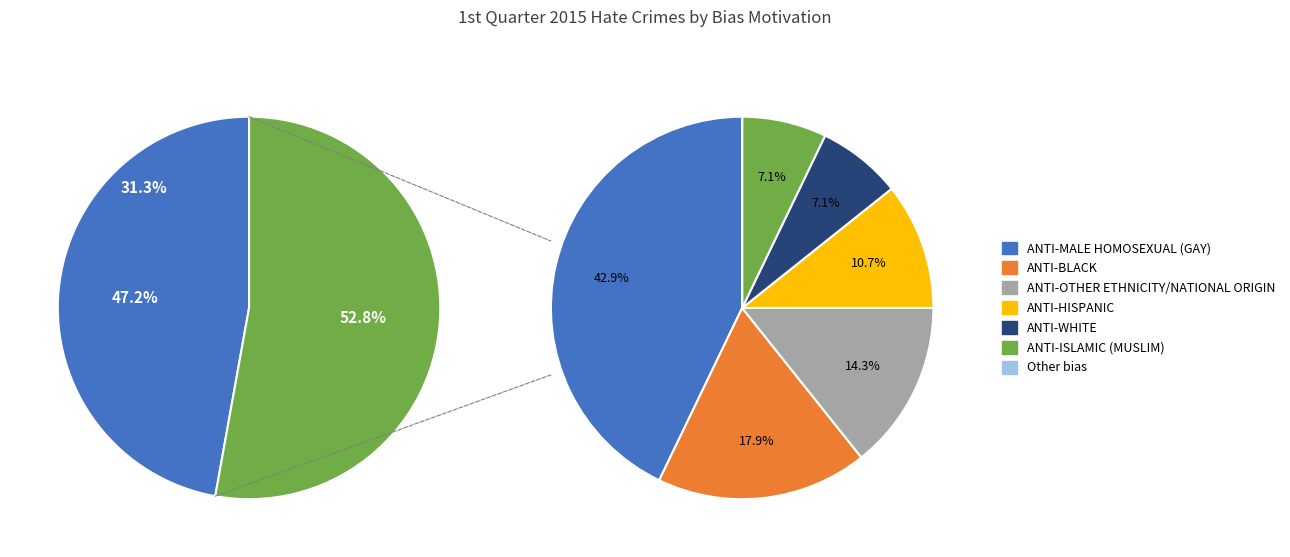

What is the change in value from ANTI-BLACK to ANTI-ISLAMIC (MUSLIM)?

-3